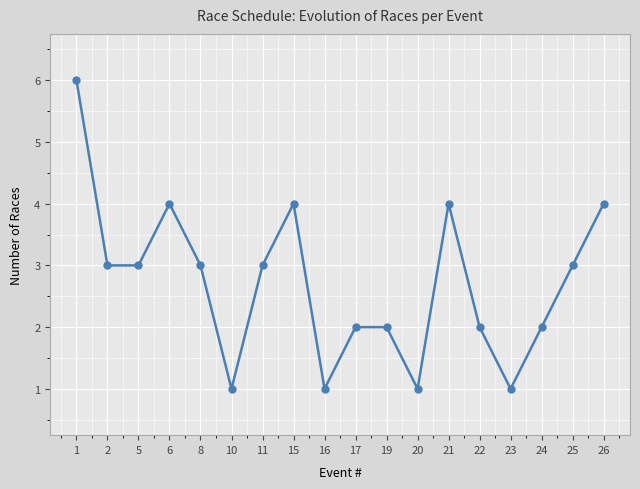

Reading left to right, transcribe all the data shown in this chart.

6	3	3	4	3	1	3	4	1	2	2	1	4	2	1	2	3	4